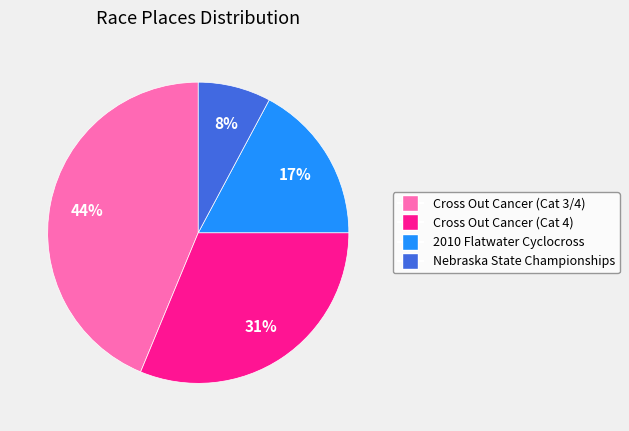

What is the ratio of the value at 2010 Flatwater Cyclocross to the value at Cross Out Cancer (Cat 3/4)?

0.4